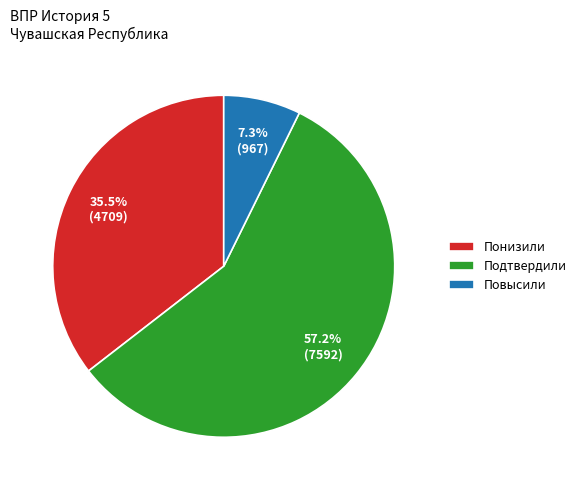

Which slice is the smallest?

Повысили